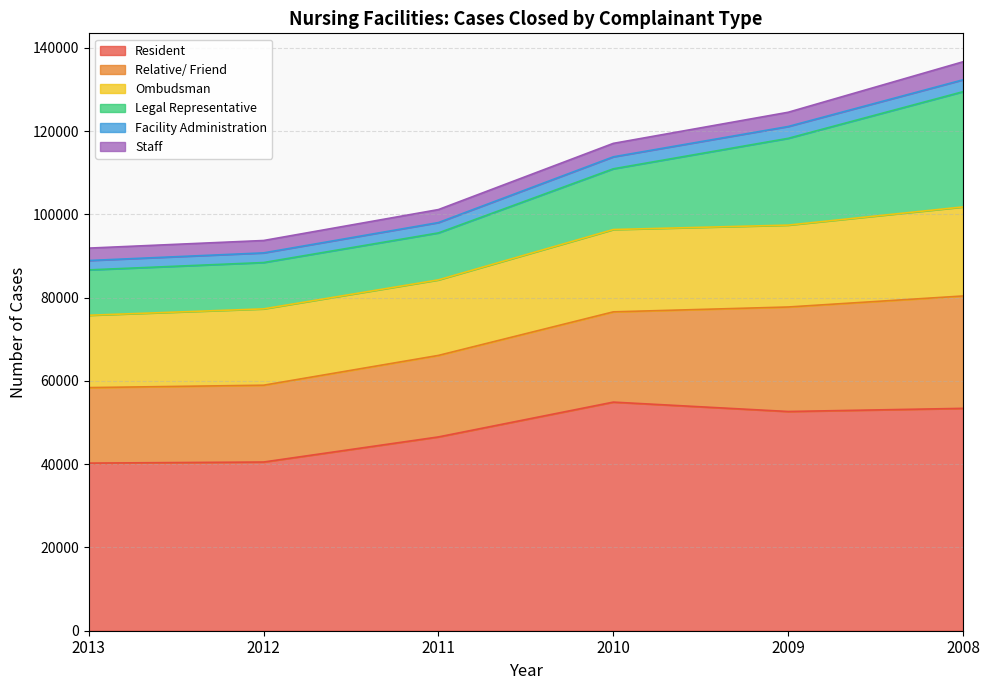

The value of Resident at 2009 is 85699. True or false?

False